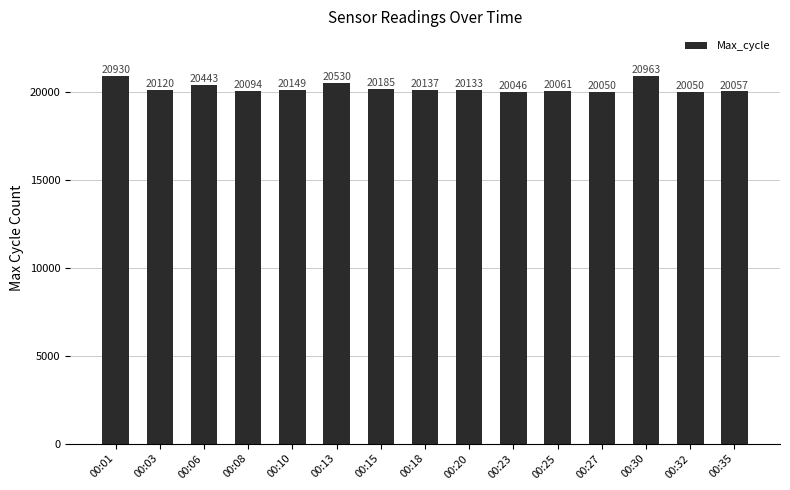

Reading left to right, extract all data points from this chart.

20930	20120	20443	20094	20149	20530	20185	20137	20133	20046	20061	20050	20963	20050	20057